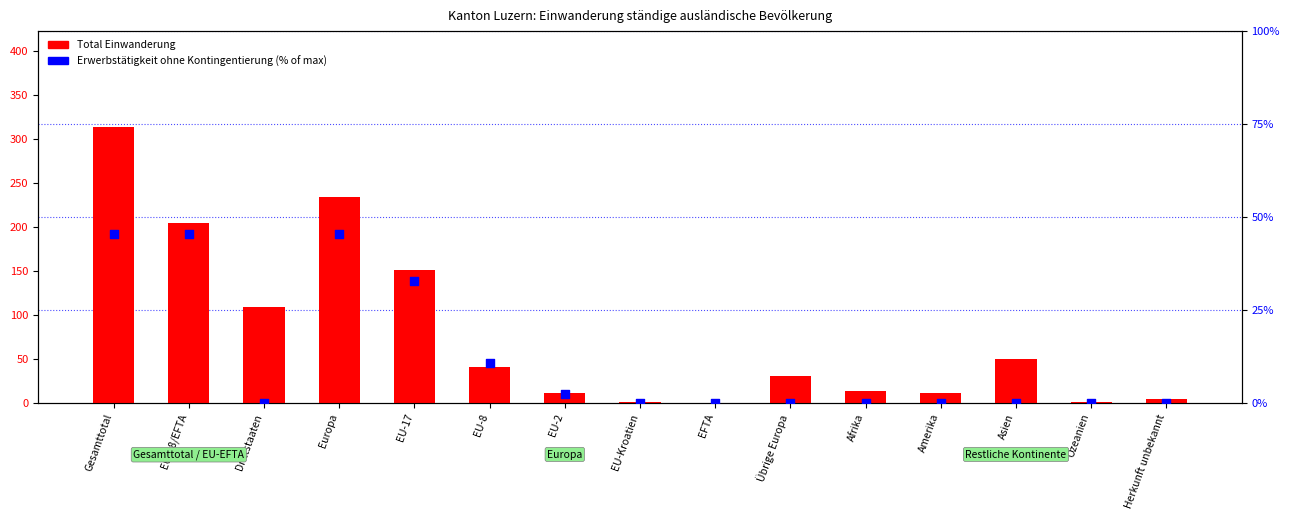

What is the total value across all series at Ozeanien?

1.0